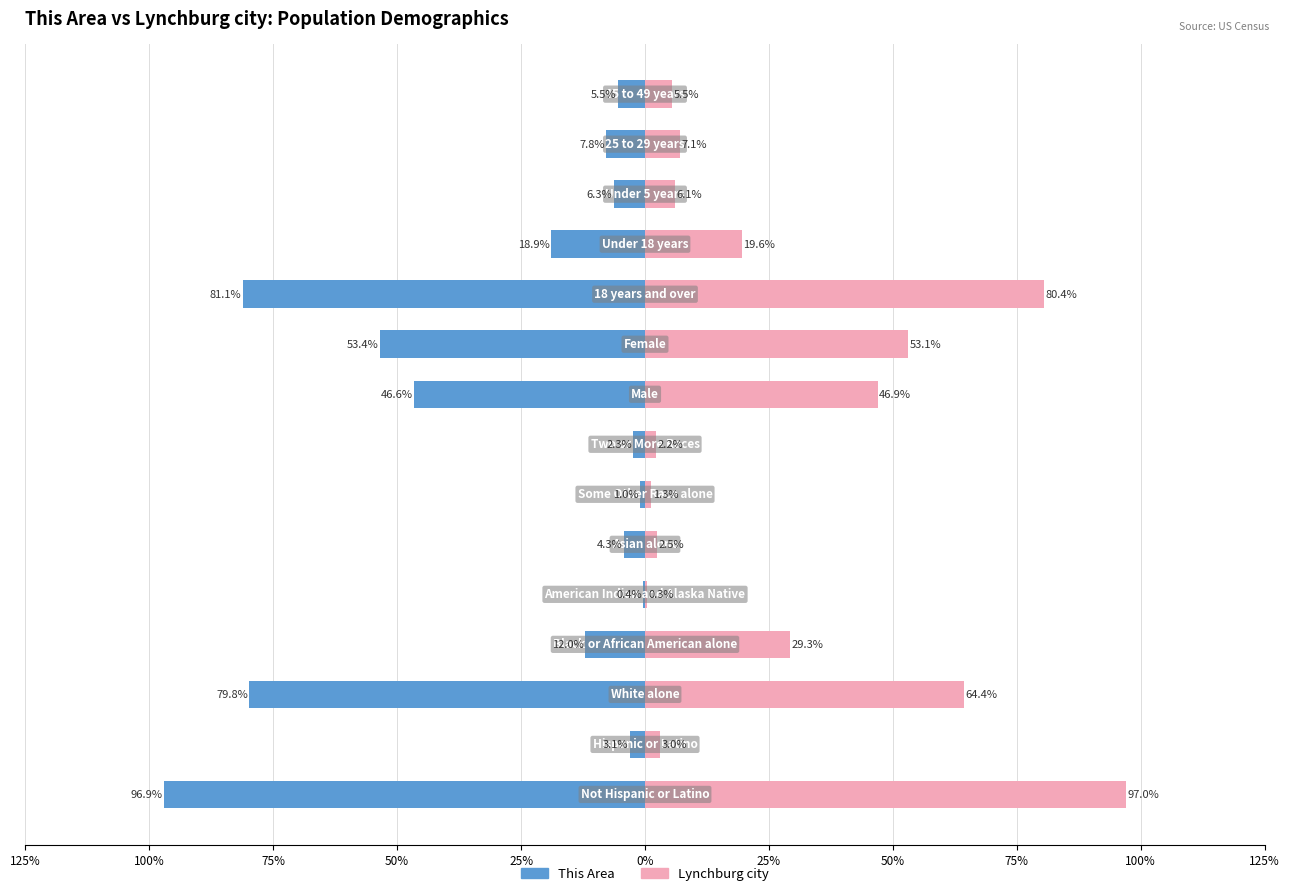

At 25%, list the series in order from smallest to largest.

This Area, Lynchburg city